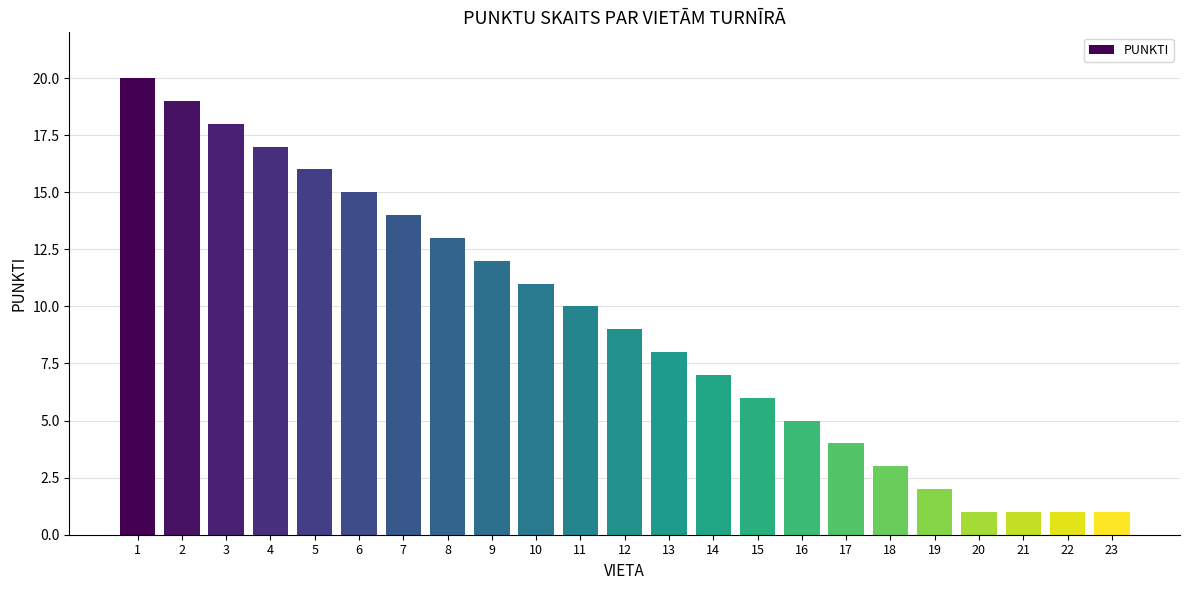

What is the value of the 21st bar from the left?

1